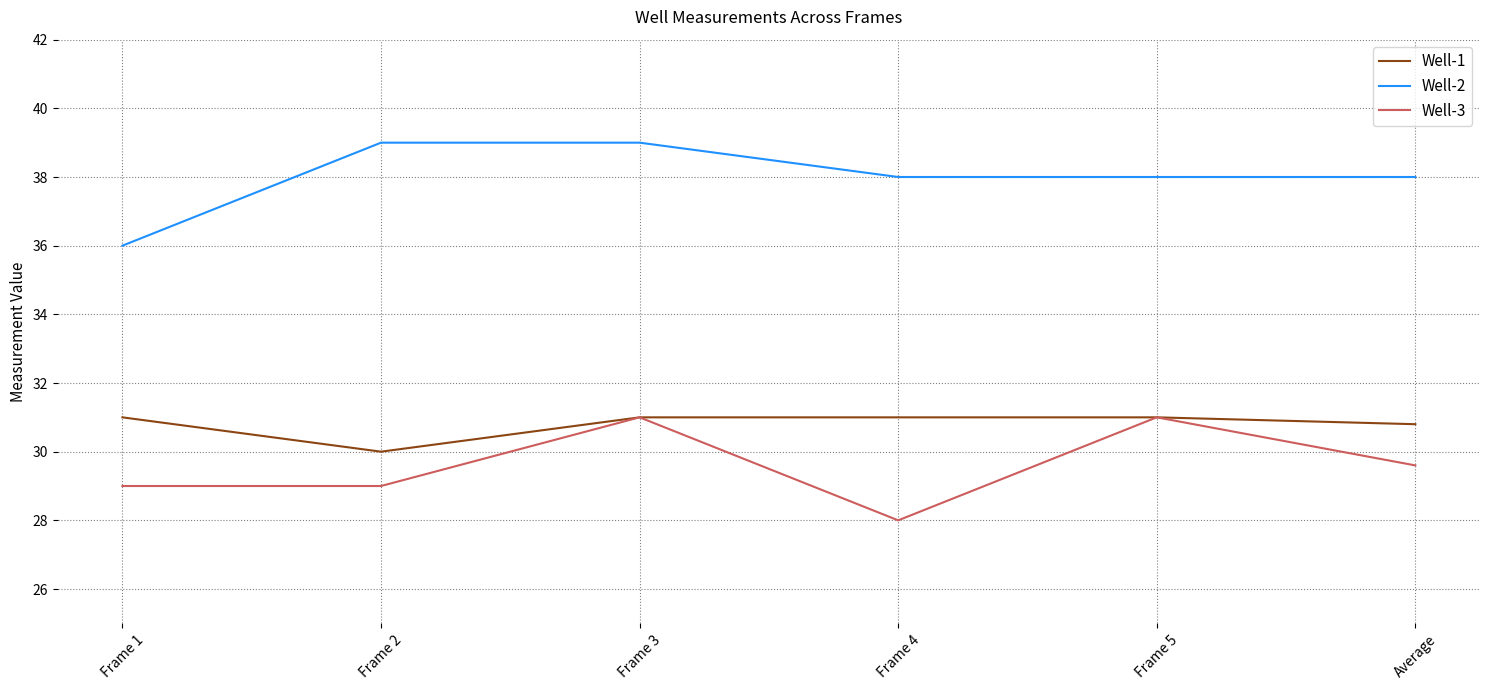

What is the highest value of the Well-1 series?

31.0